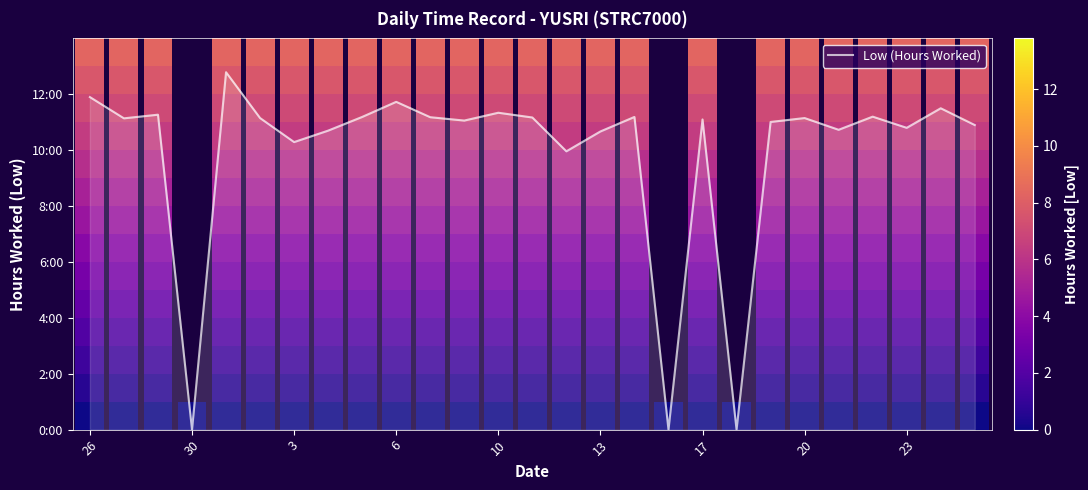

Where is the data nearest to the value 6?

14